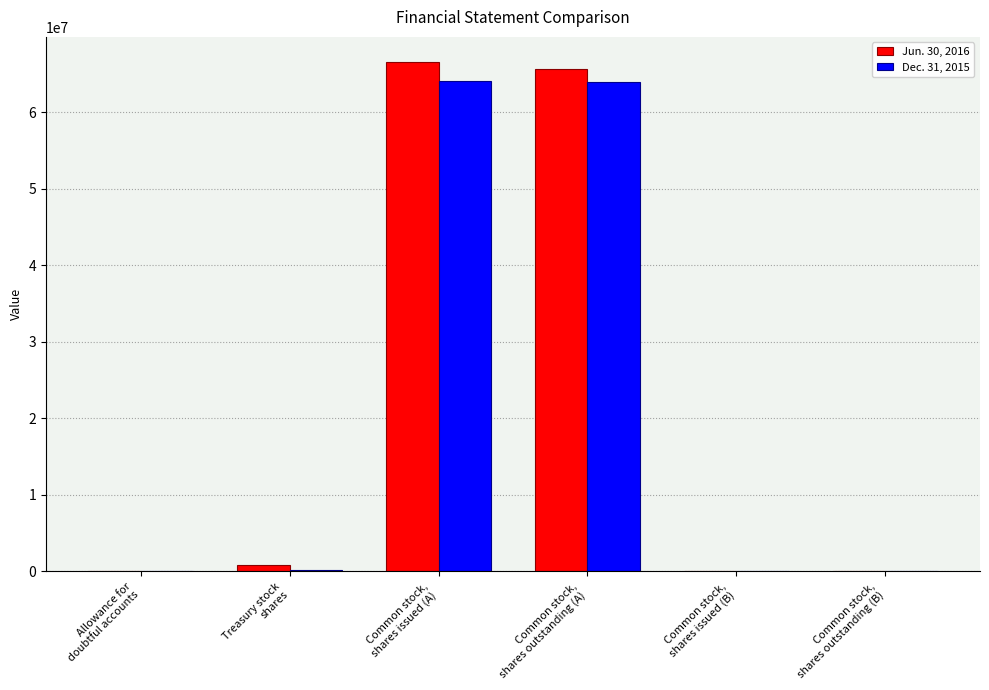

What is the greatest value displayed?

66516360